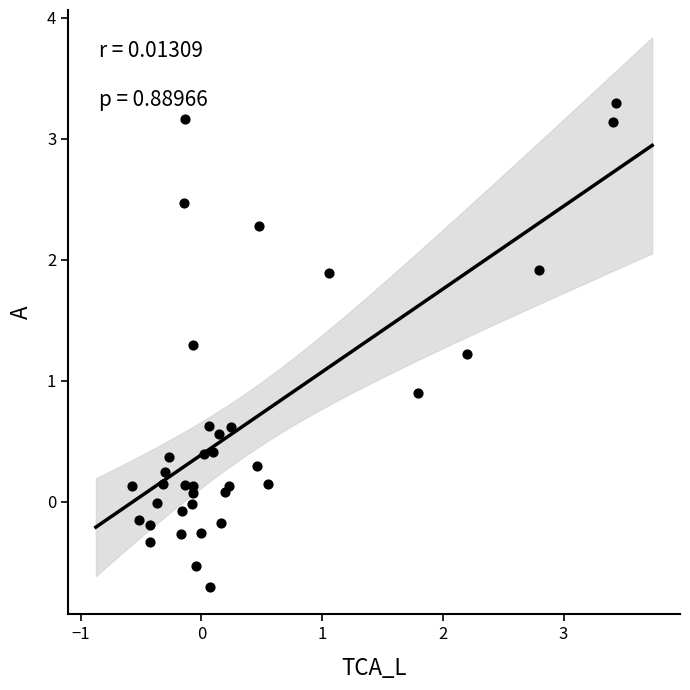

What Y value in the scatter plot is closest to 1?

0.9